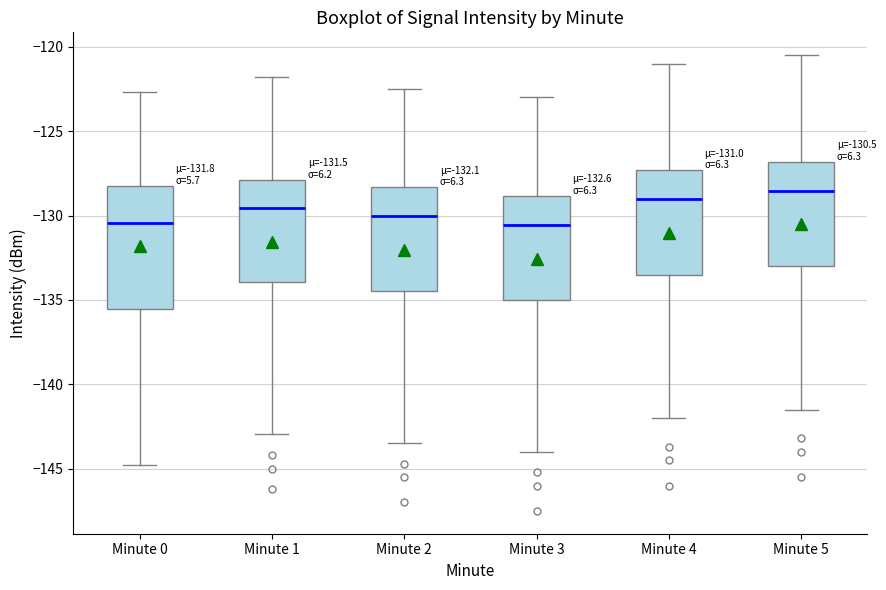

Which box is the tallest, from its lower edge to its upper edge?

Minute 0